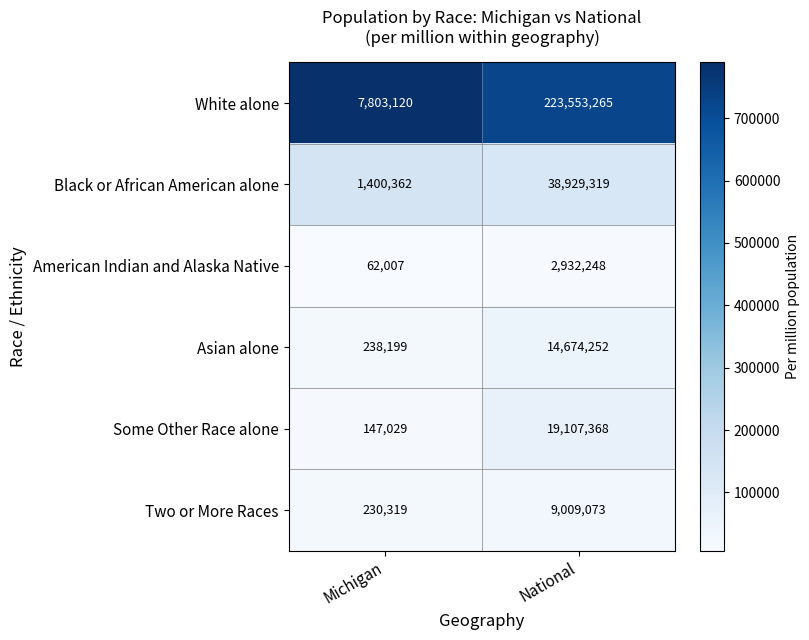

The Black or African American alone series shows 38929319 at National. True or false?

True